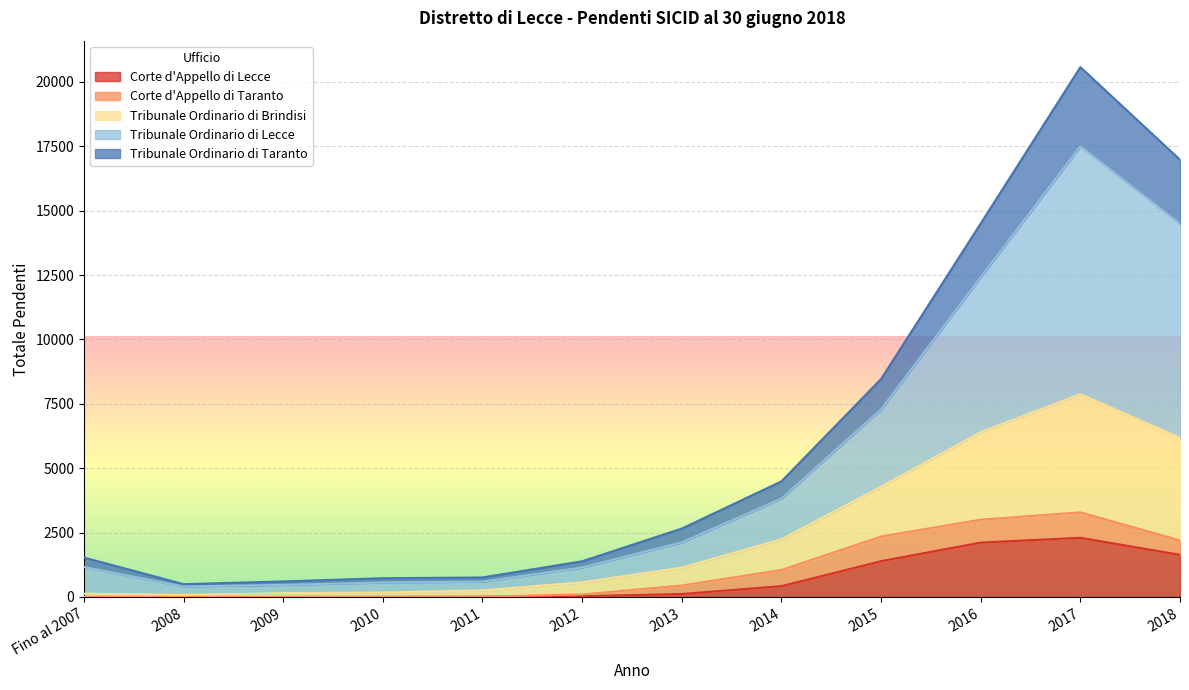

Which category has the lowest value across all series?

2008